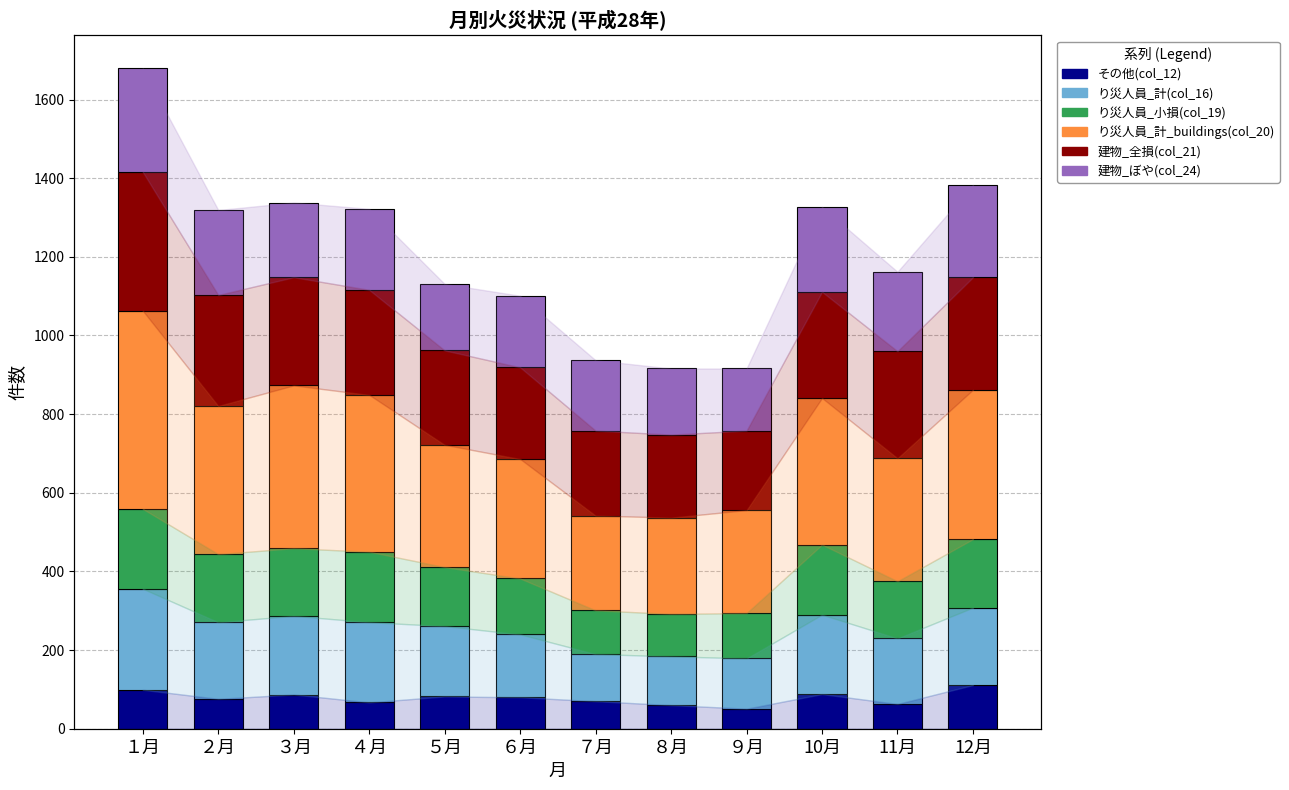

What position from the right is 10月?

3